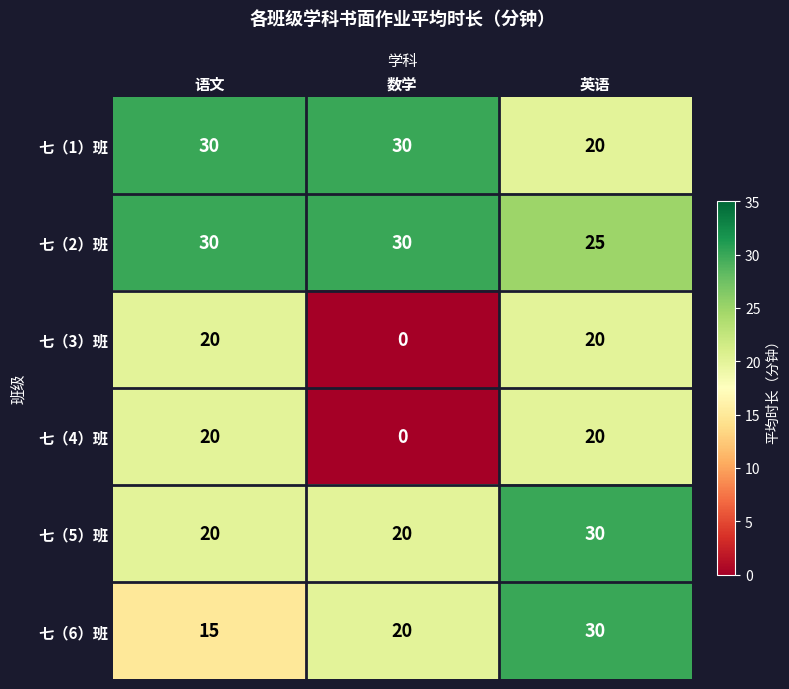

The 七（6）班 series shows 20 at 语文. True or false?

False